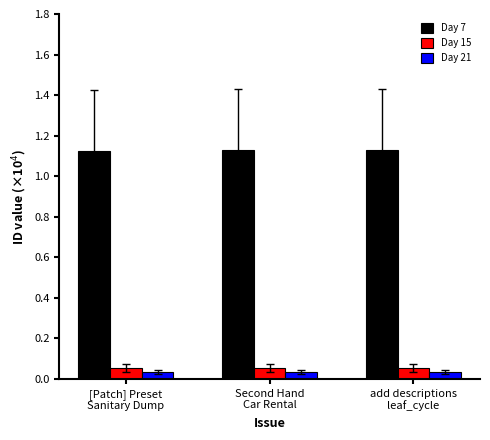

At how many categories does at least one series exceed 0?

3